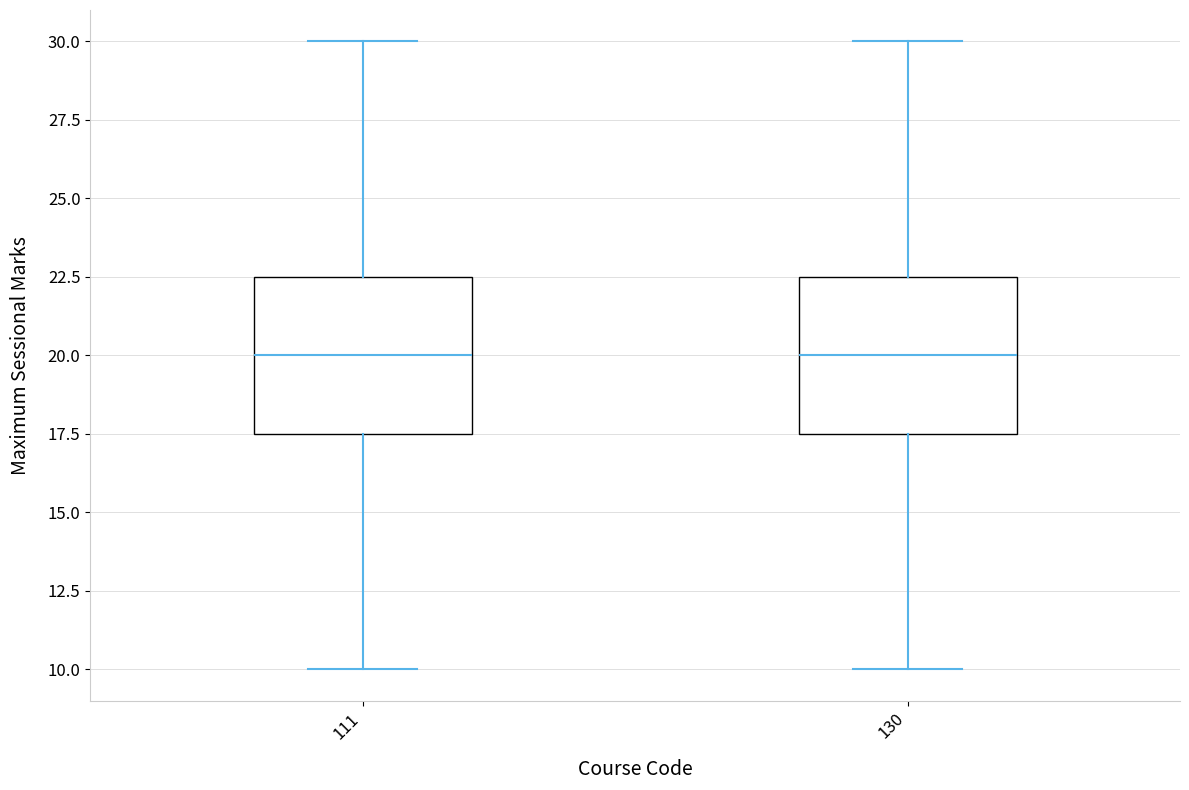

Where is the upper edge of the box at x = 130 on the y-axis? The values are not printed on the chart, so give them approximately, as read against the axis.

22.5